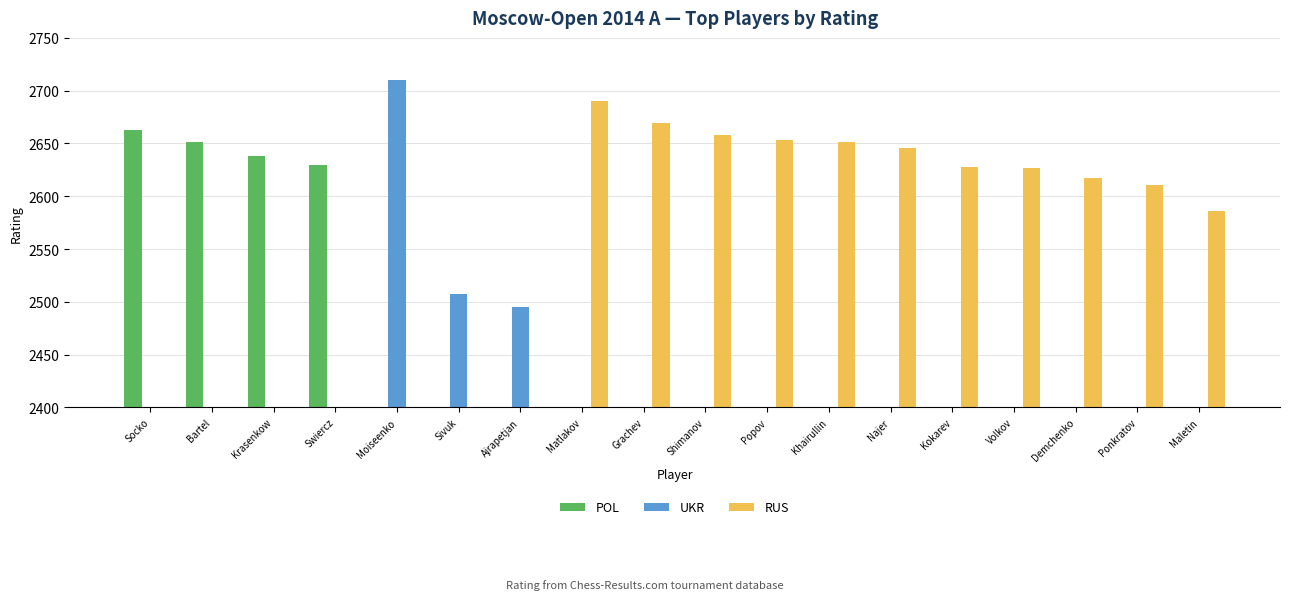

The value of UKR at Najer is -1770. True or false?

False